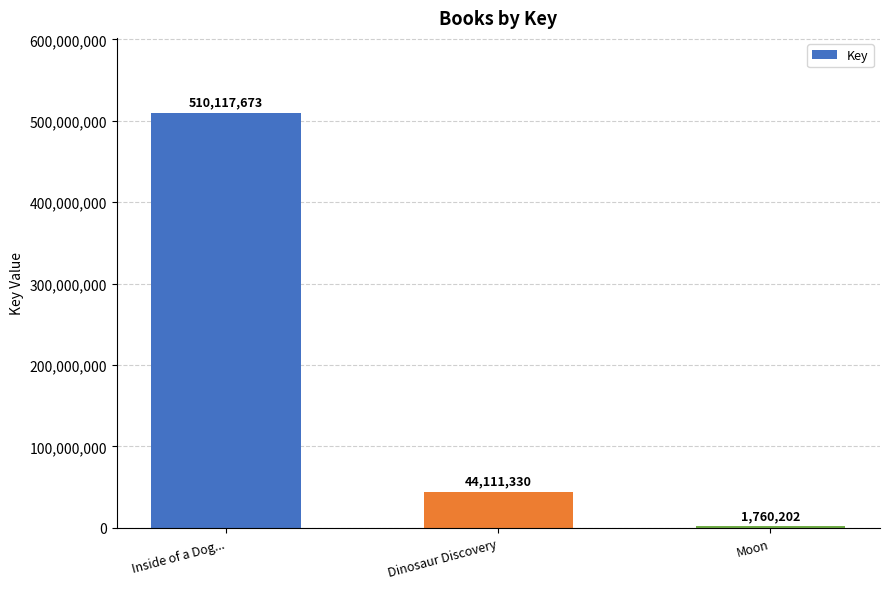

What is the change in value from Inside of a Dog... to Dinosaur Discovery?

-466006343